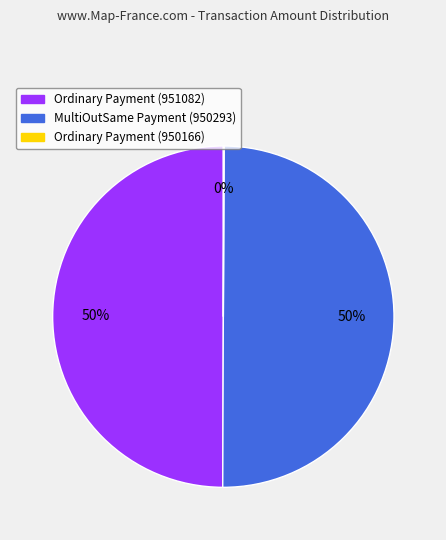

True or false: MultiOutSame Payment (950293) accounts for 50% of the total.

True